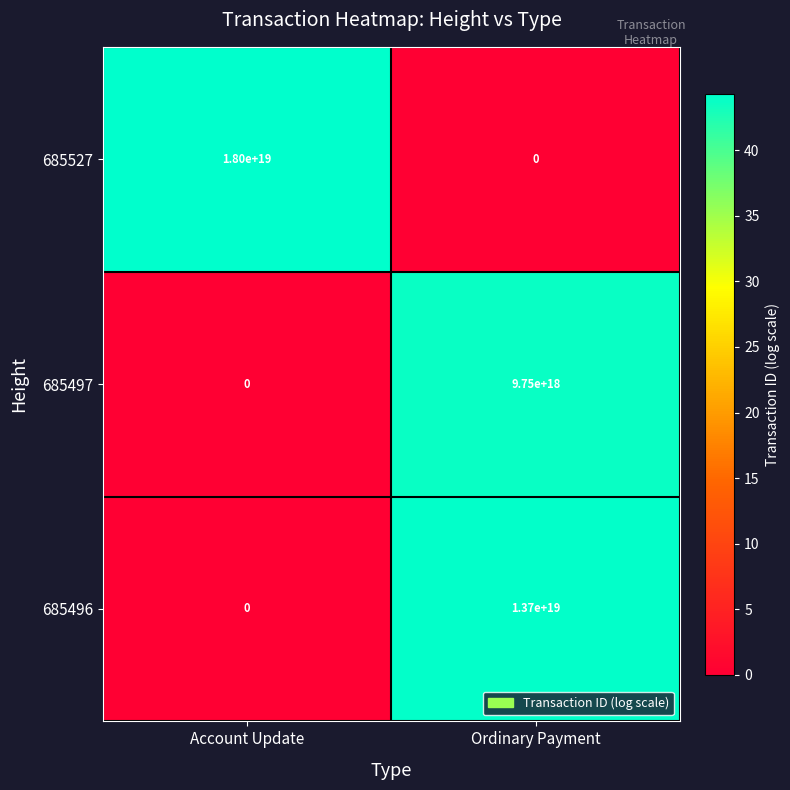

The value of 685527 at Ordinary Payment is -7734253714342681600. True or false?

False